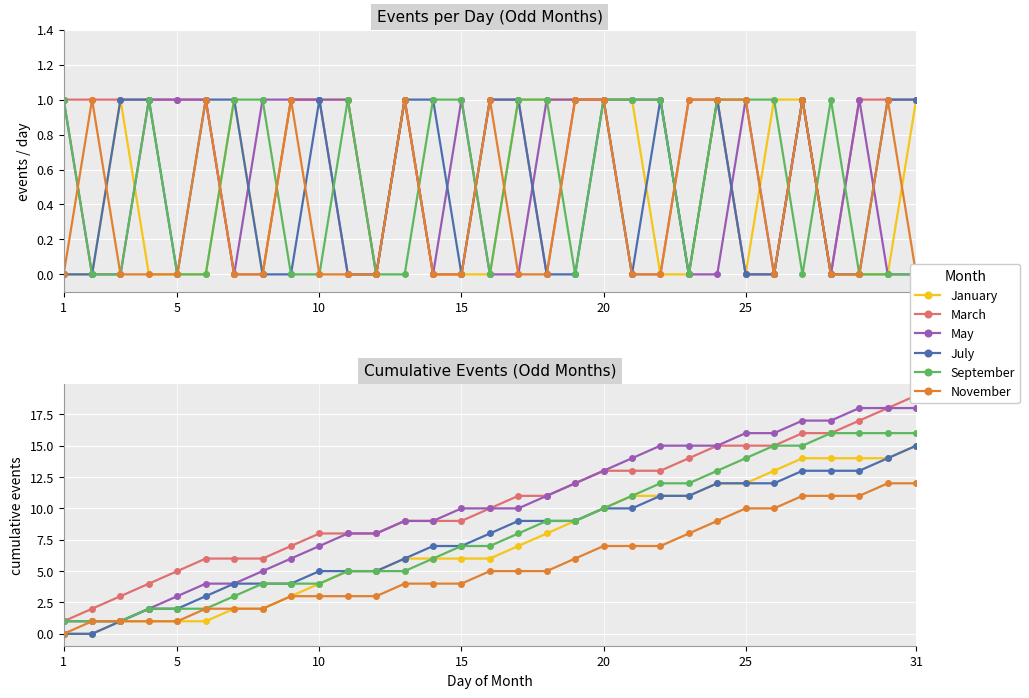

The May series shows 1 at 10. True or false?

True